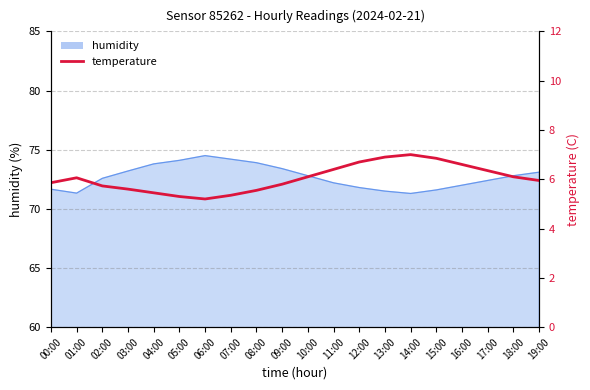

How many lines are shown in the chart?

1